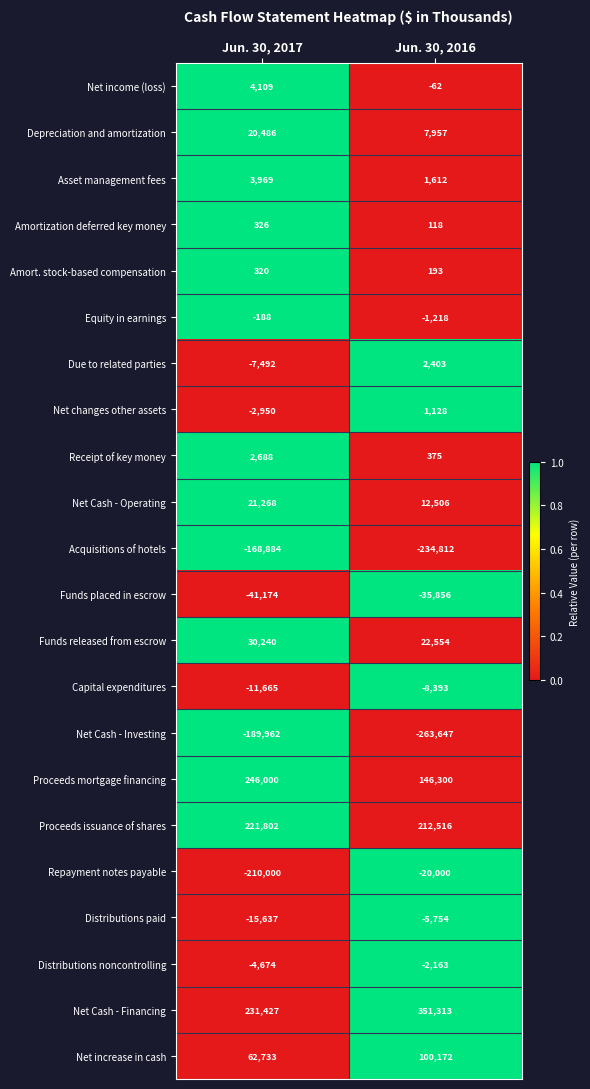

What is the average value of the Proceeds issuance of shares series?

217159